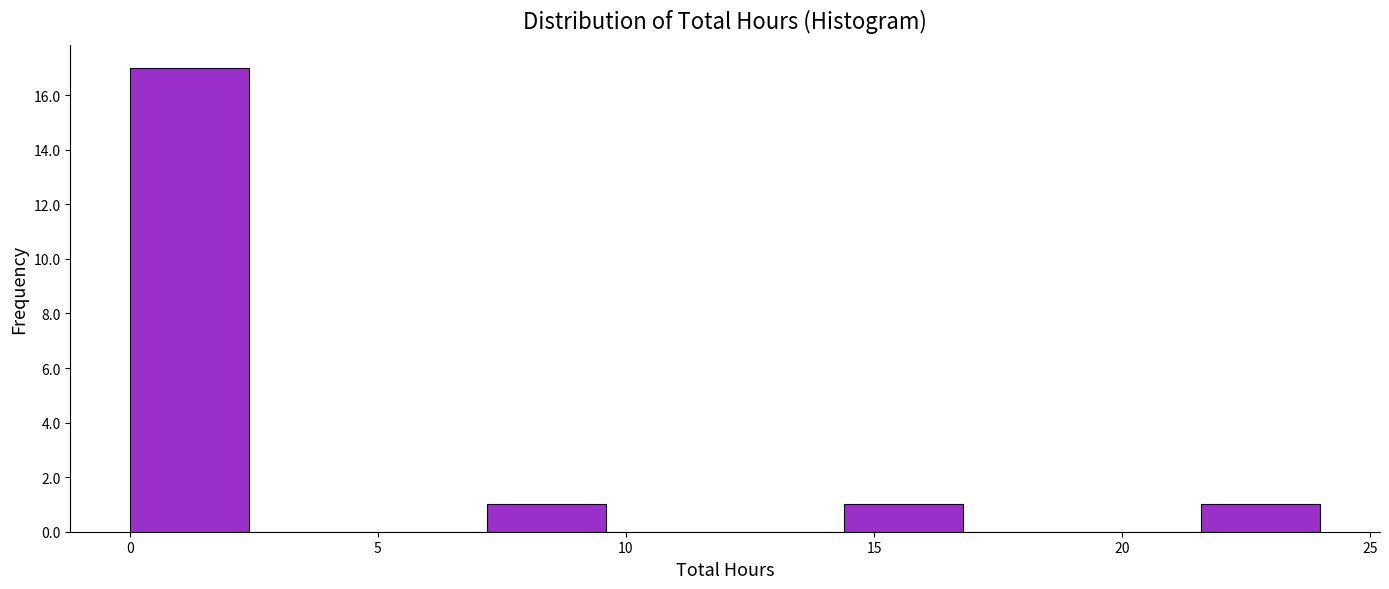

How tall is the bar that spans 0.0 to 2.4 on the x-axis? Neither the bar edges nor the heights are printed on the chart, so give them approximately, as read against the axes.

17